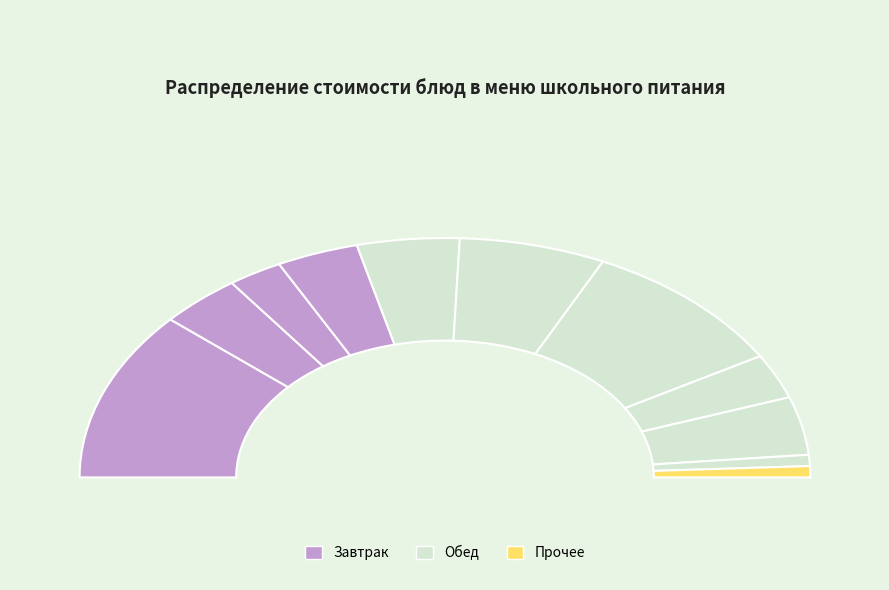

What is the total percentage of Плов с птицей and Хлеб пшеничный?

20.4%